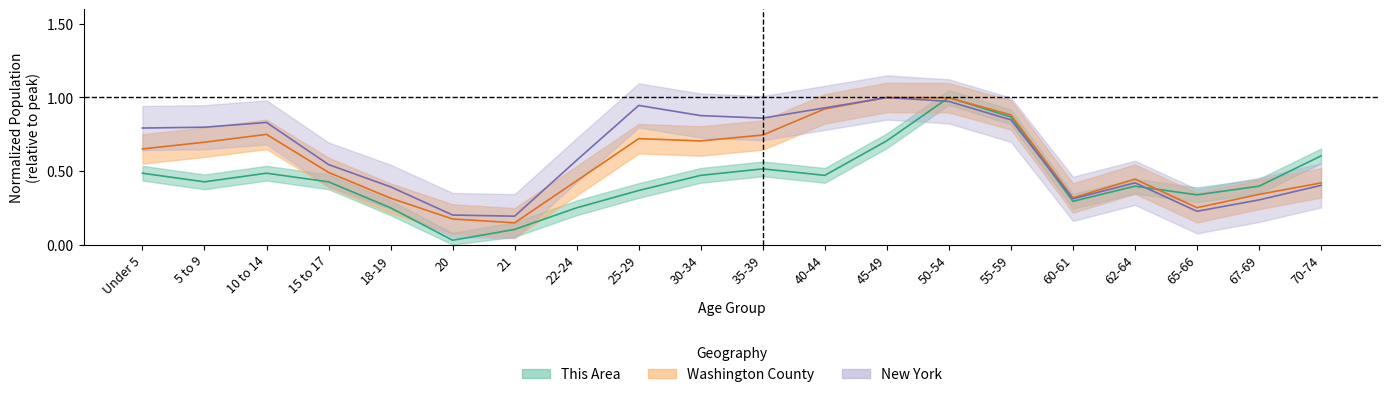

True or false: new_york and washington_county cross at least once.

False